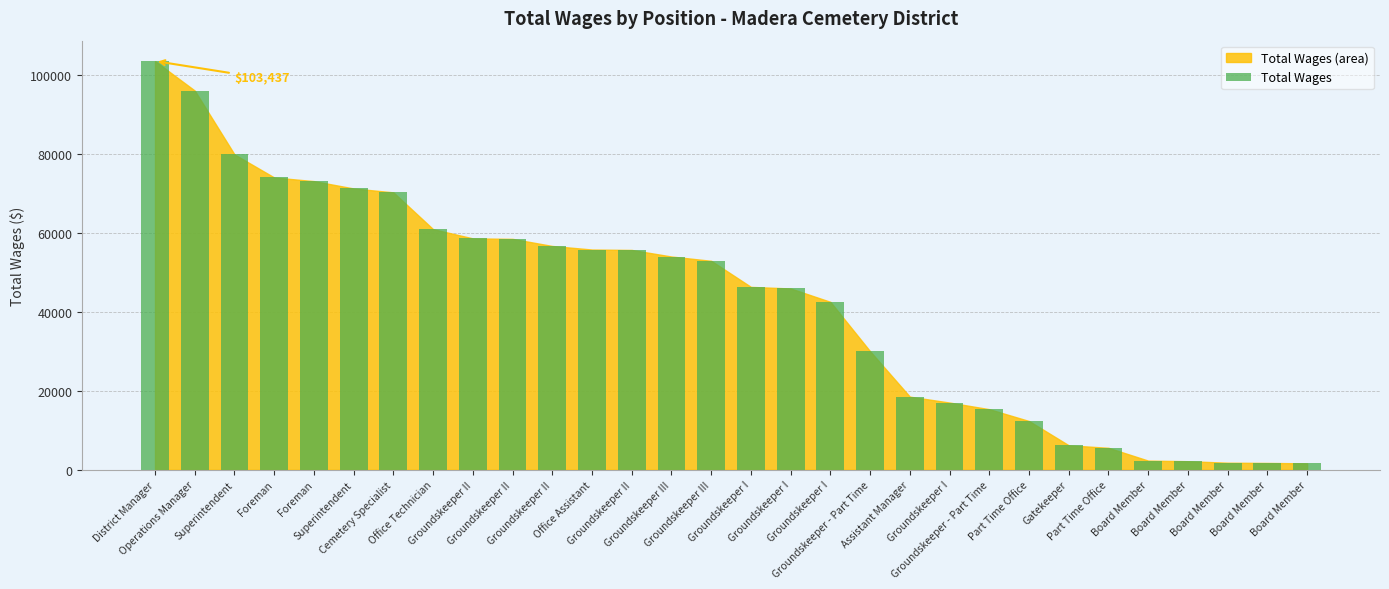

How many data points are less than 52873?

15